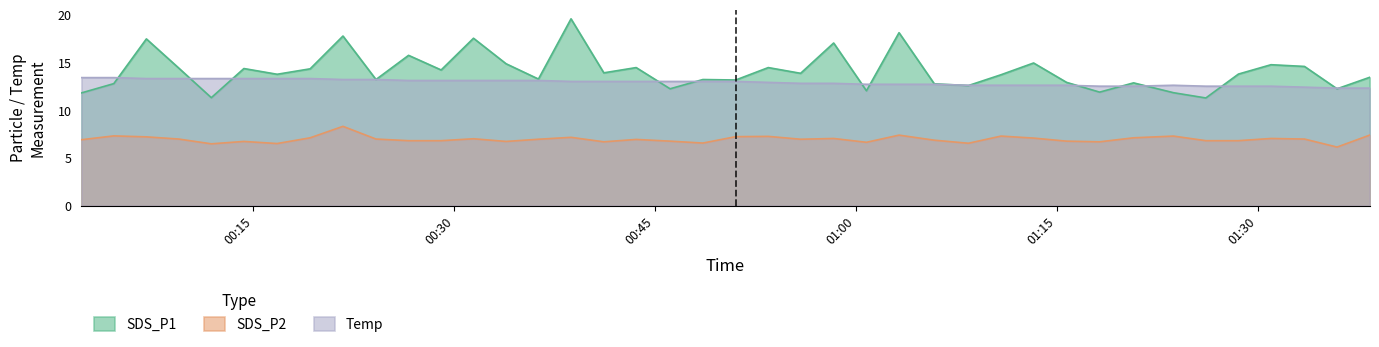

Rank the series by their maximum value, from highest to lowest.

SDS_P1, Temp, SDS_P2